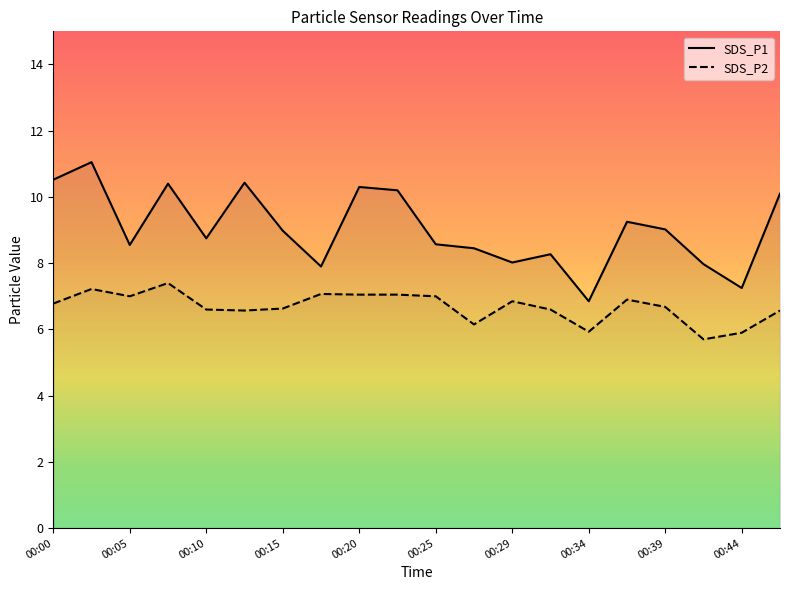

The value of SDS_P2 at 00:25 is 7.0. True or false?

True